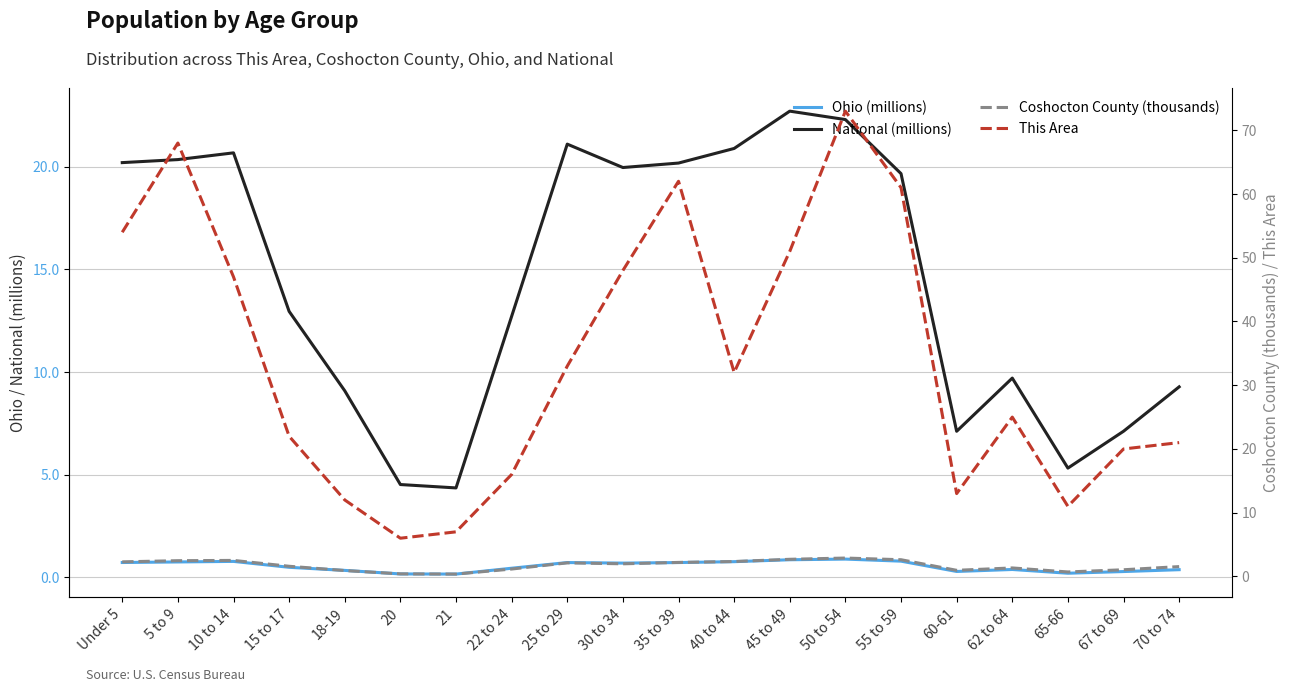

Between 70 to 74 and 55 to 59, which is larger?

55 to 59